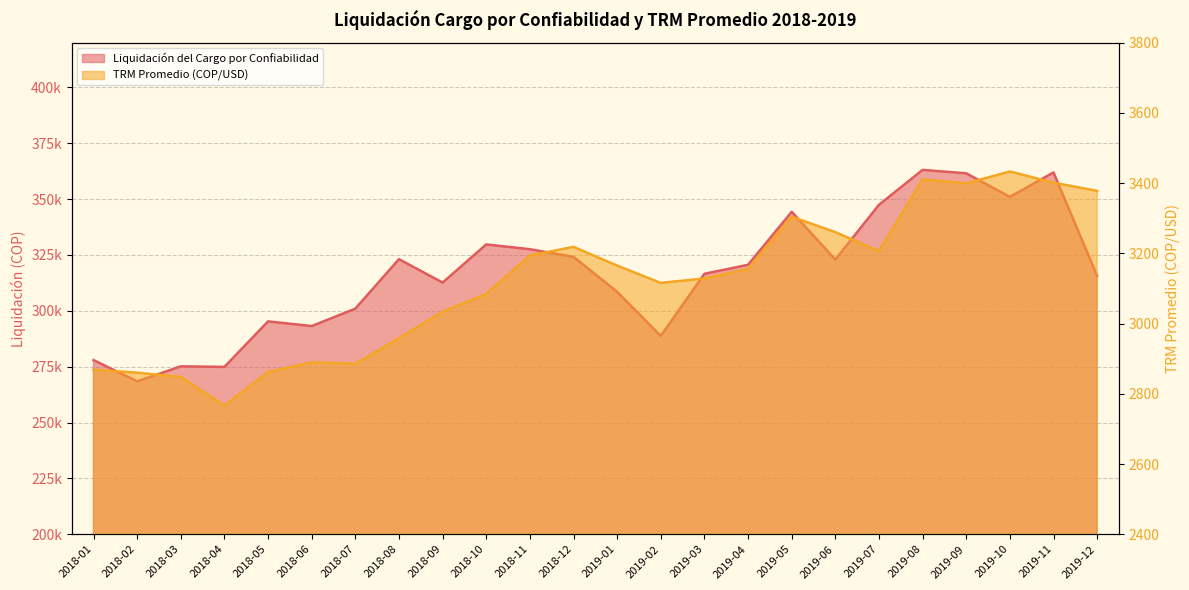

Where is Liquidación del Cargo por Confiabilidad nearest to the value 315747?

2019-12